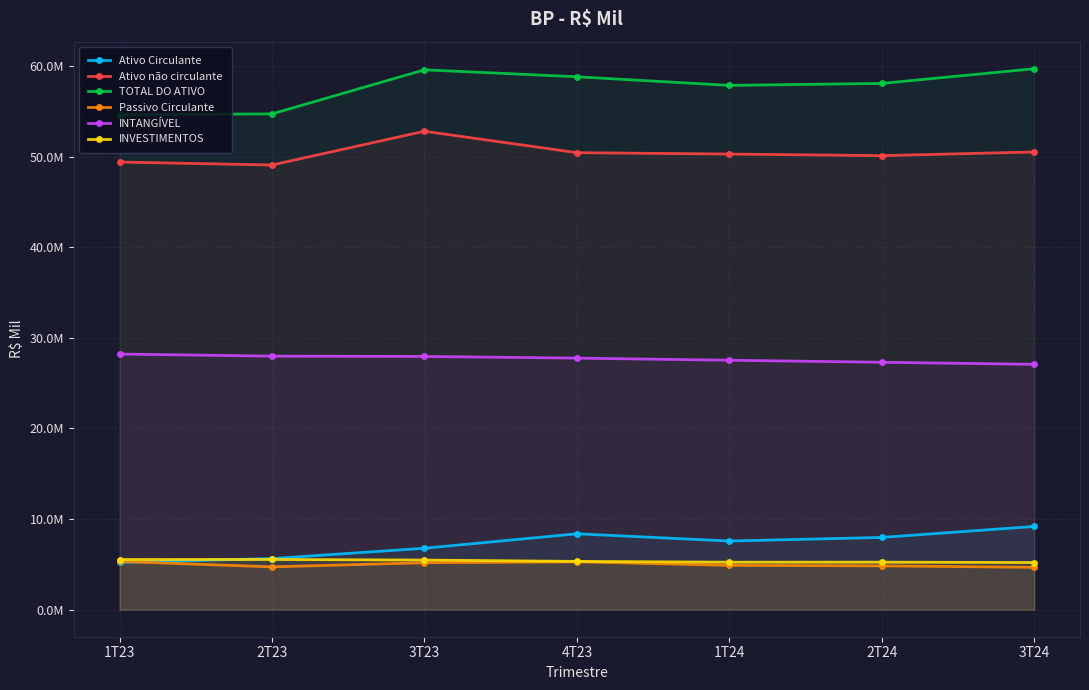

The value of Ativo não circulante at 3T23 is 76689561. True or false?

False